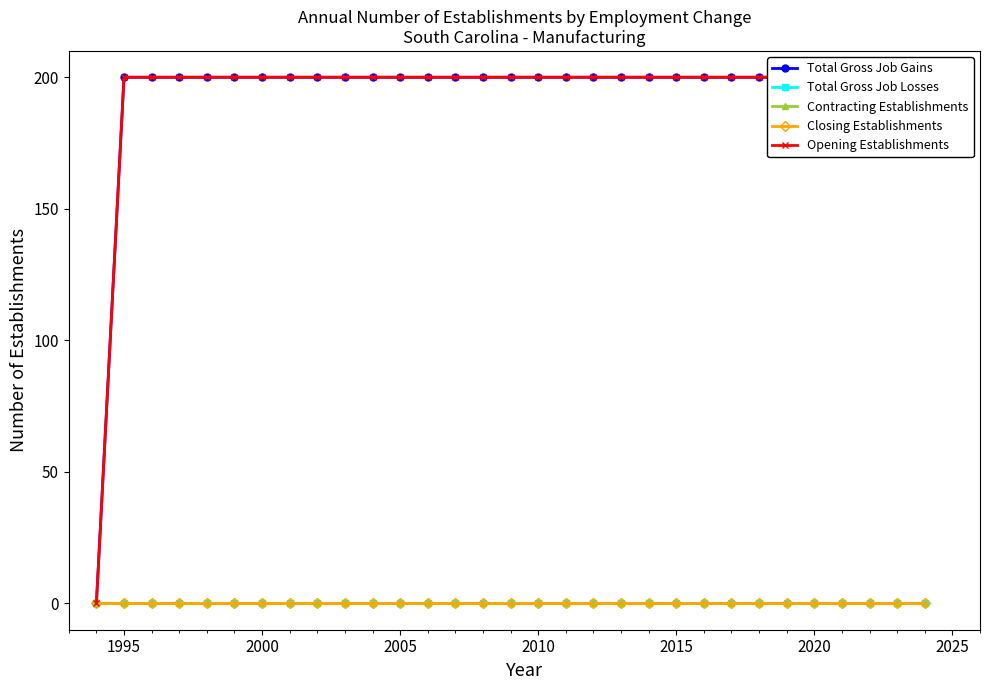

What is the difference between the highest and lowest values at 2000?

200